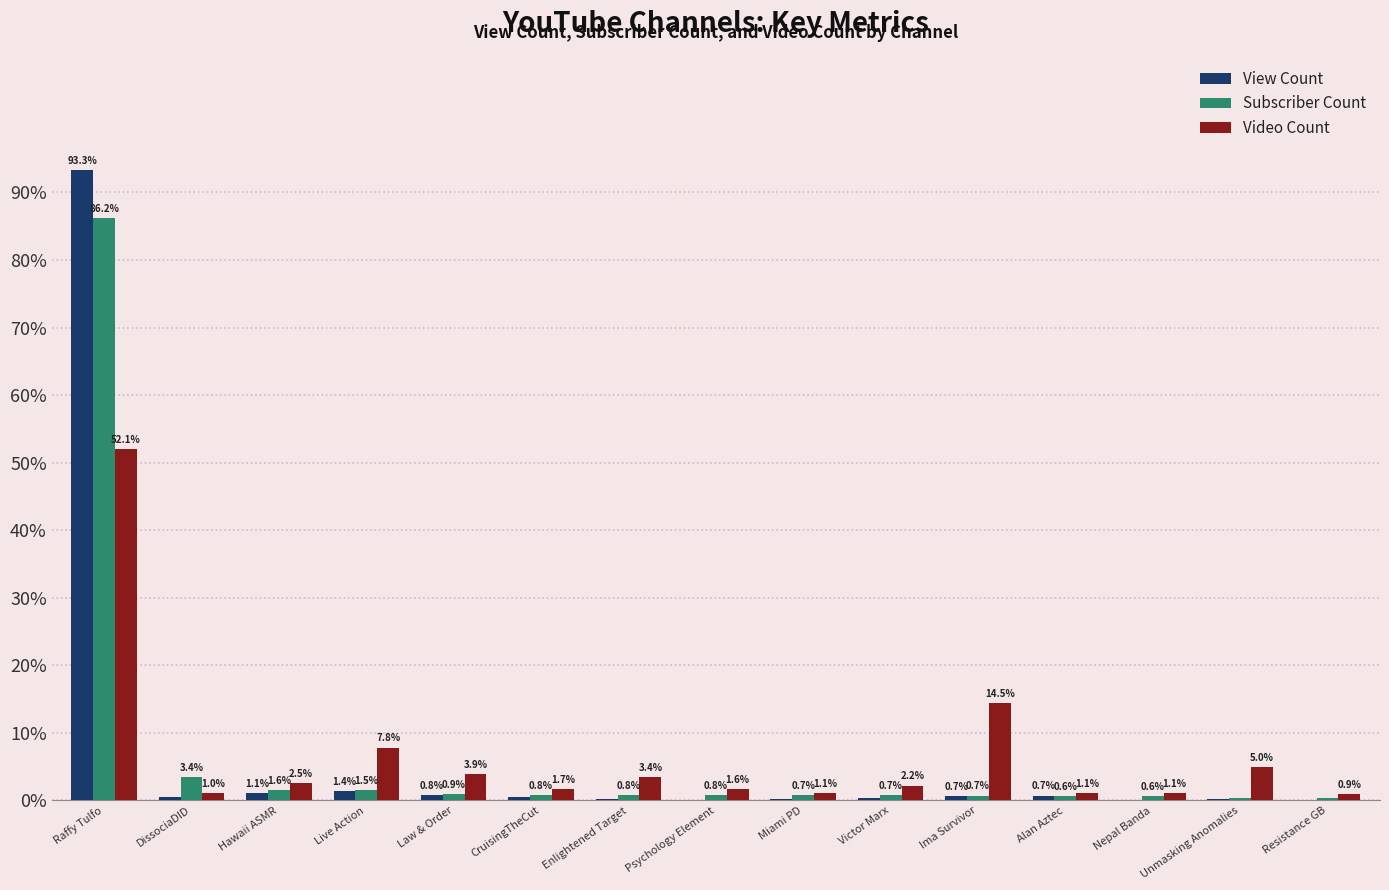

What is the sum of the Subscriber Count values at DissociaDID and Unmasking Anomalies?

3.7